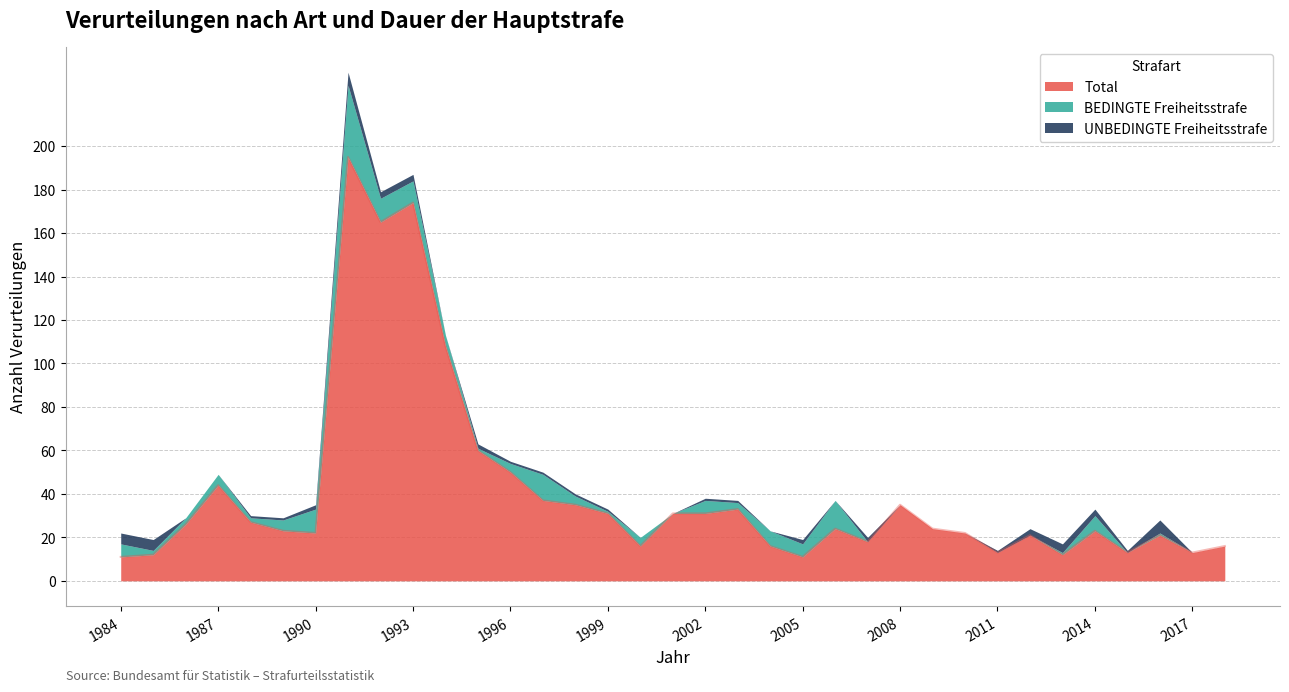

What is the maximum value for UNBEDINGTE Freiheitsstrafe?

6